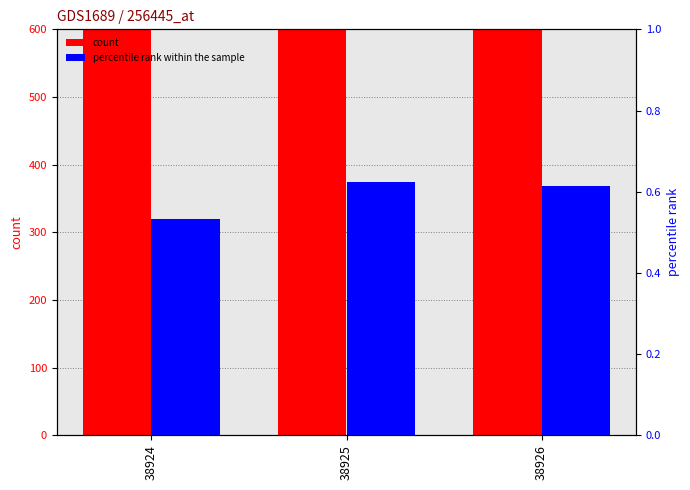

Which category has the lowest value in the count series?

38924